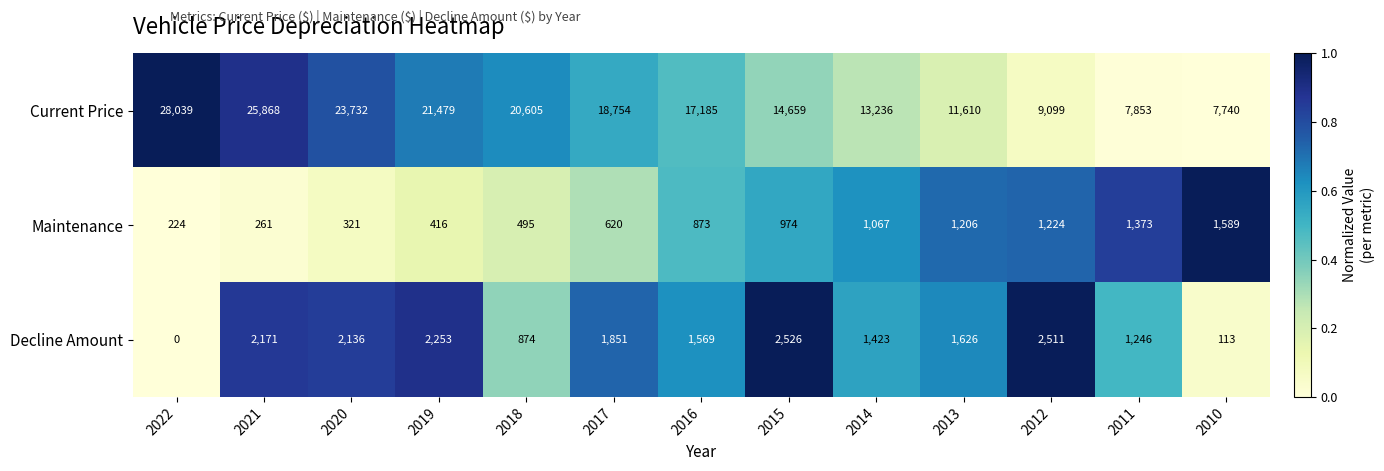

What is the average value of the Decline Amount series?

1561